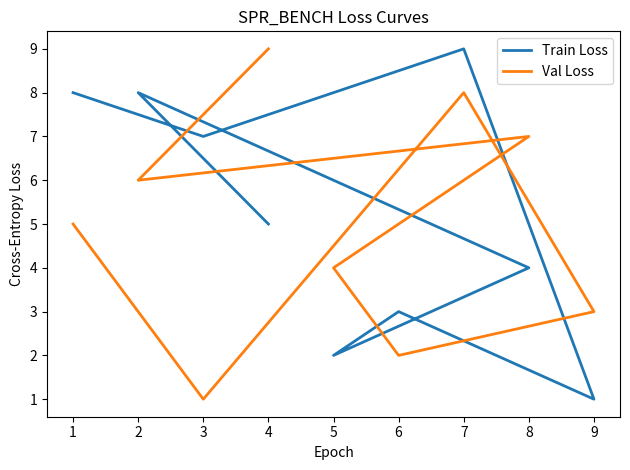

Where is the first local maximum for Val Loss?

8